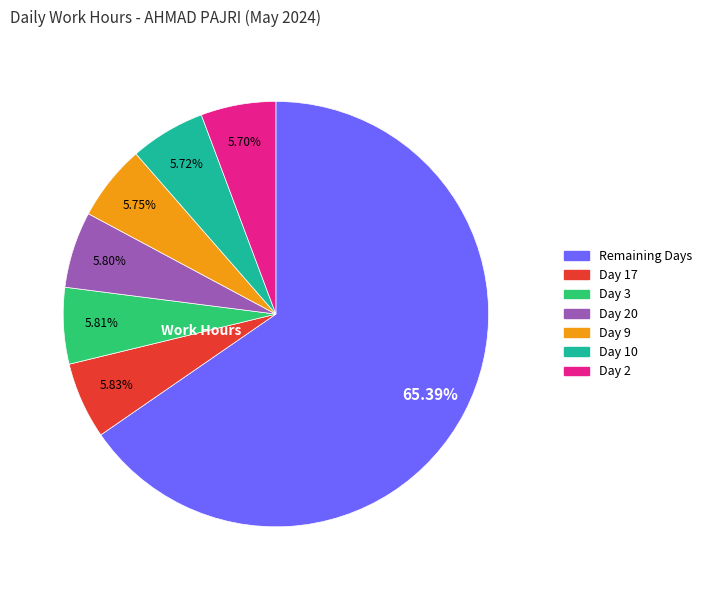

Is there any slice that represents more than half of the pie?

Yes